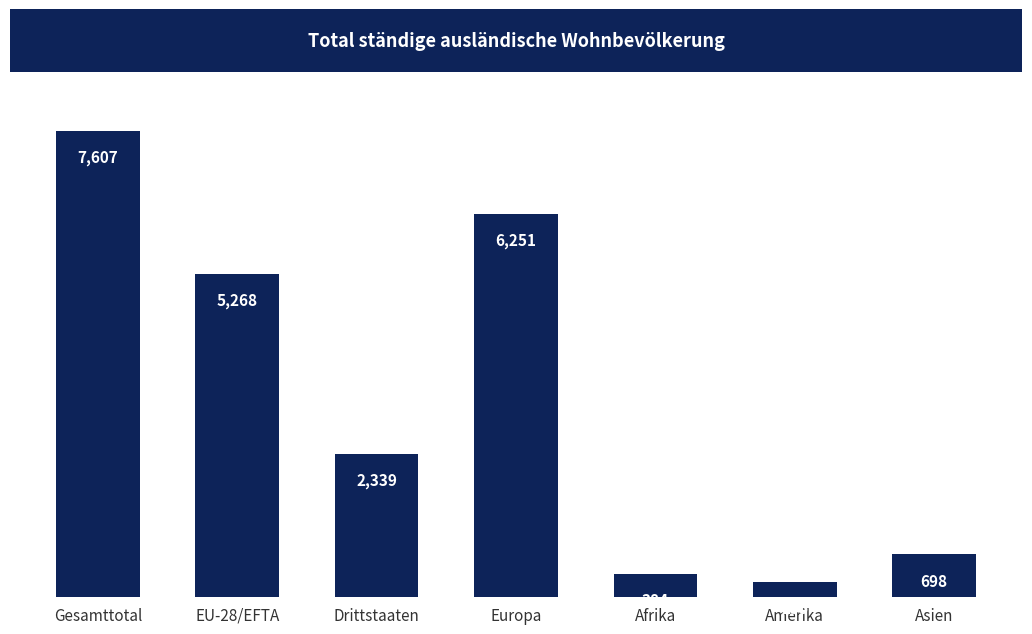

Reading right to left, transcribe all the data shown in this chart.

698	255	384	6251	2339	5268	7607